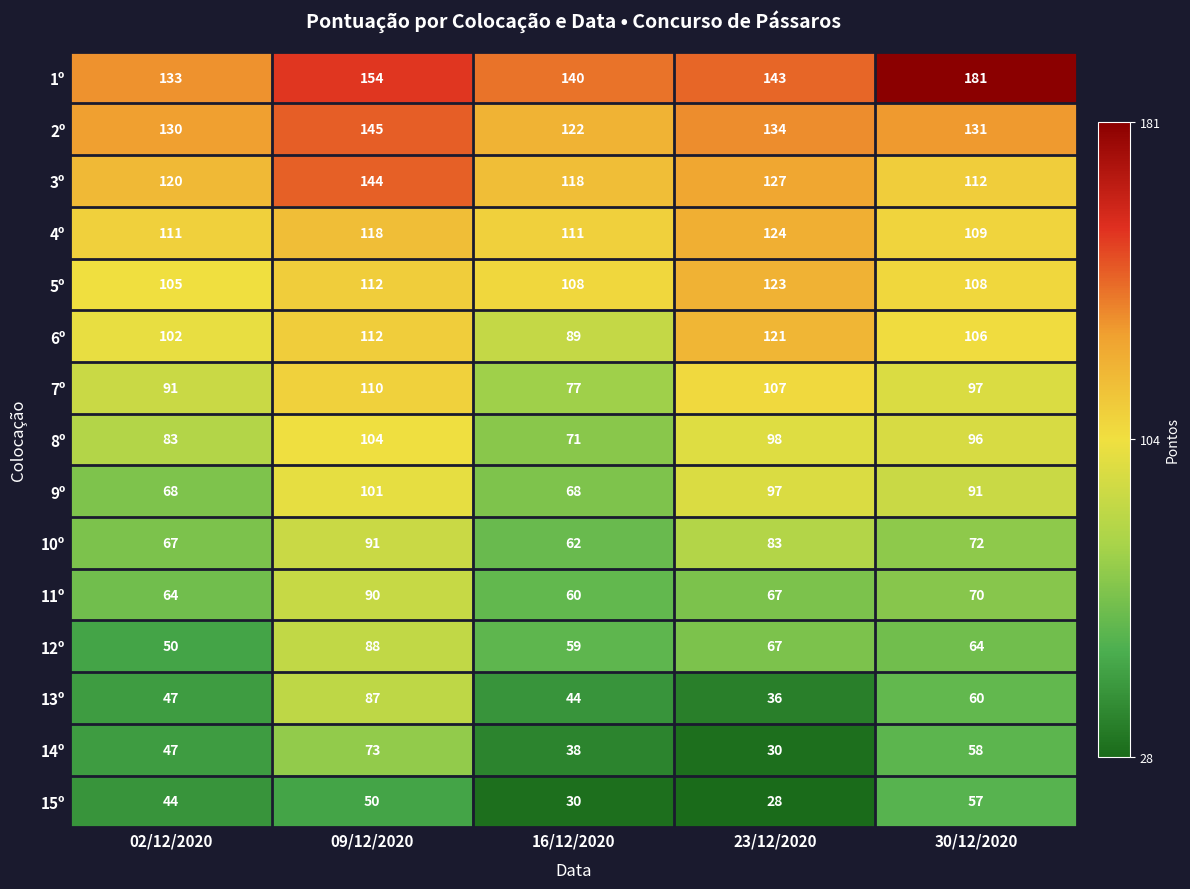

What is the total value across all series at 09/12/2020?

1579